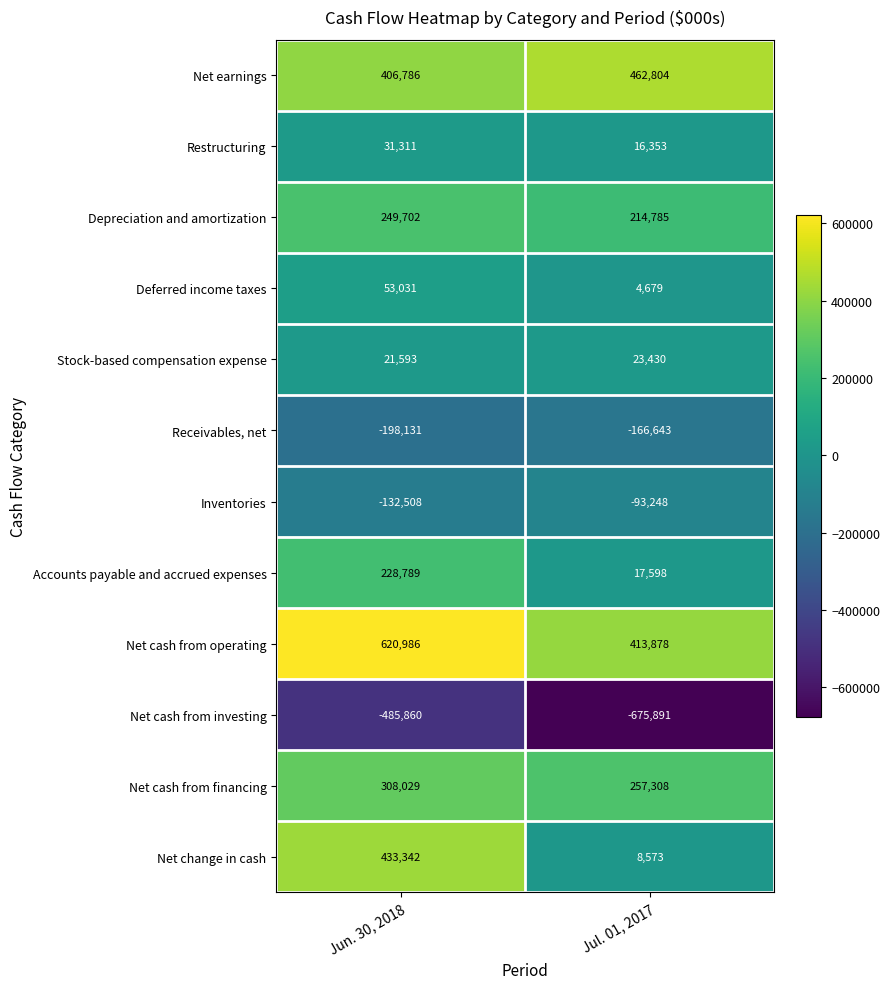

At which label is Net change in cash closest to 220957?

Jul. 01, 2017